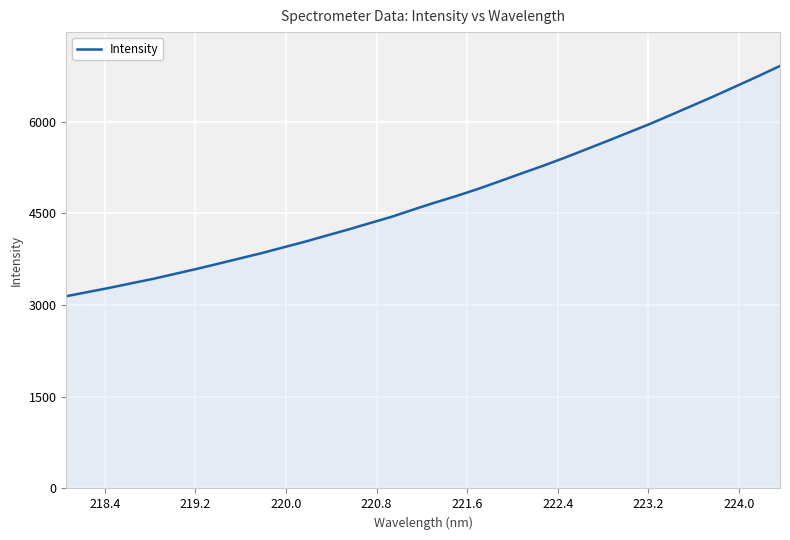

What is the difference between the second highest and minimum values?

3601.9